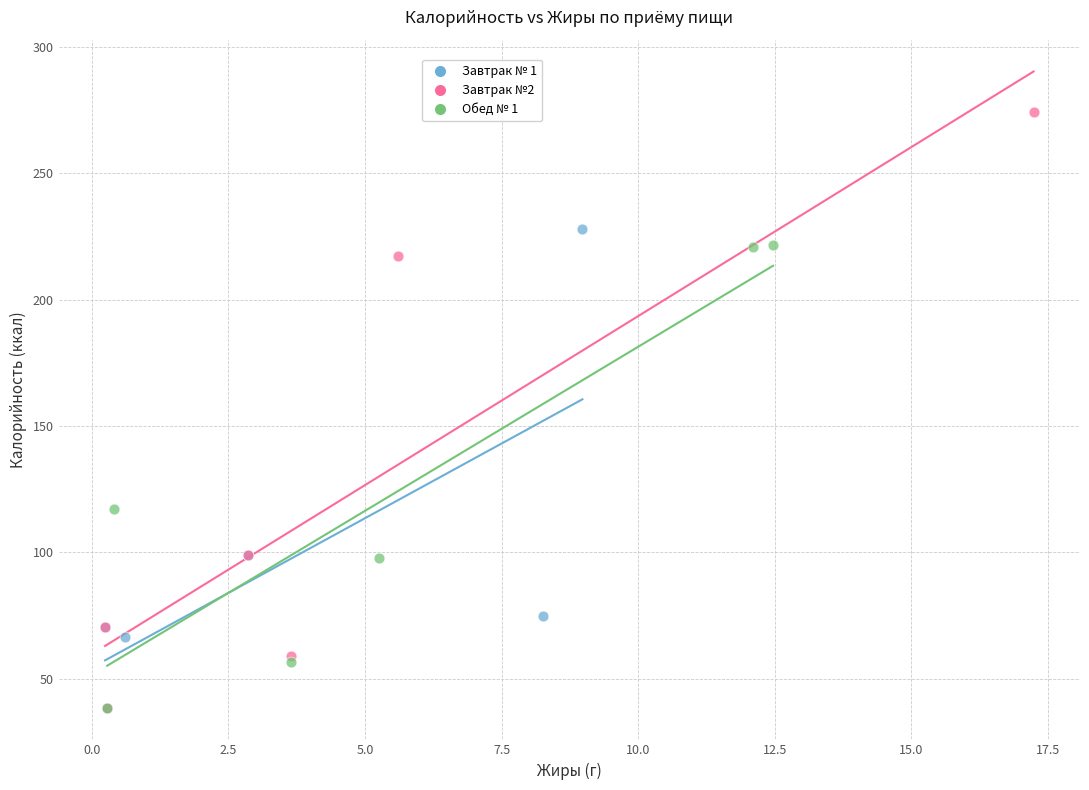

Which series reaches the maximum Y coordinate?

Завтрак №2